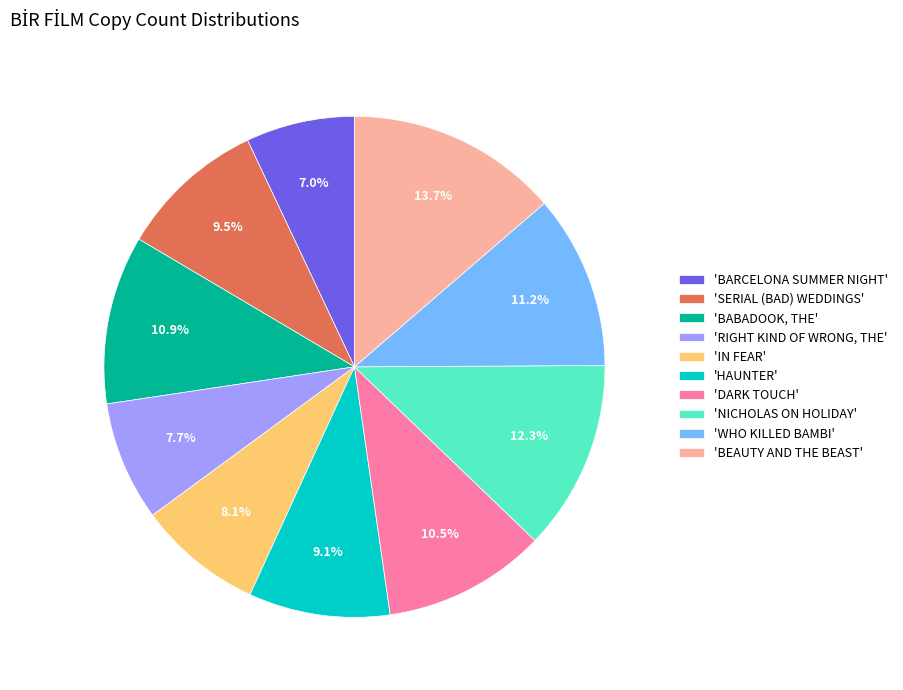

Which has a higher value, 'WHO KILLED BAMBI' or 'IN FEAR'?

'WHO KILLED BAMBI'